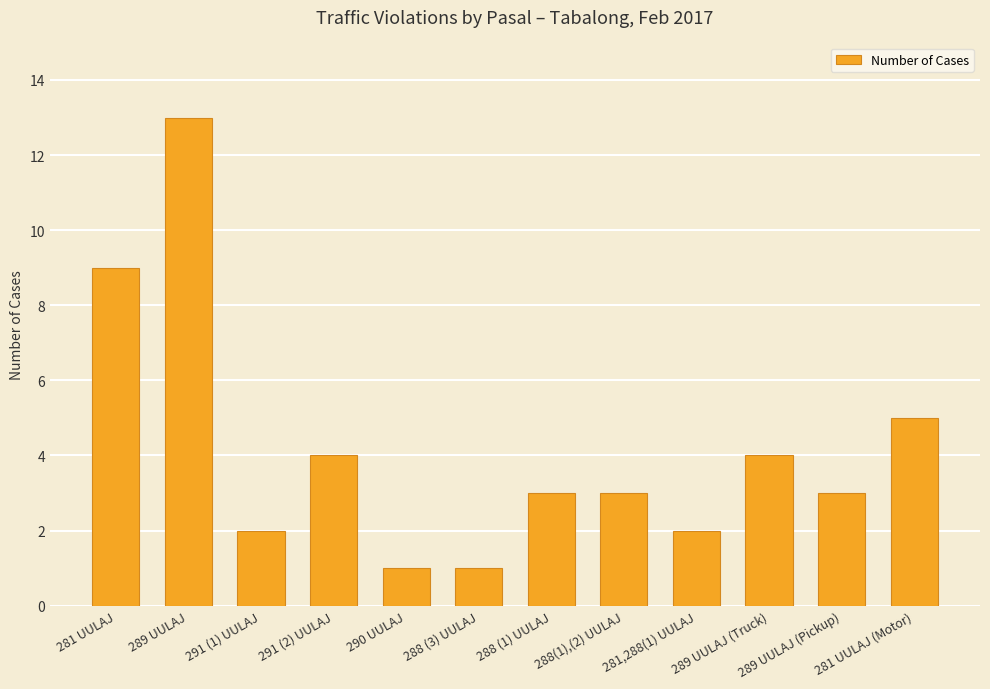

How many bars are there in total?

12